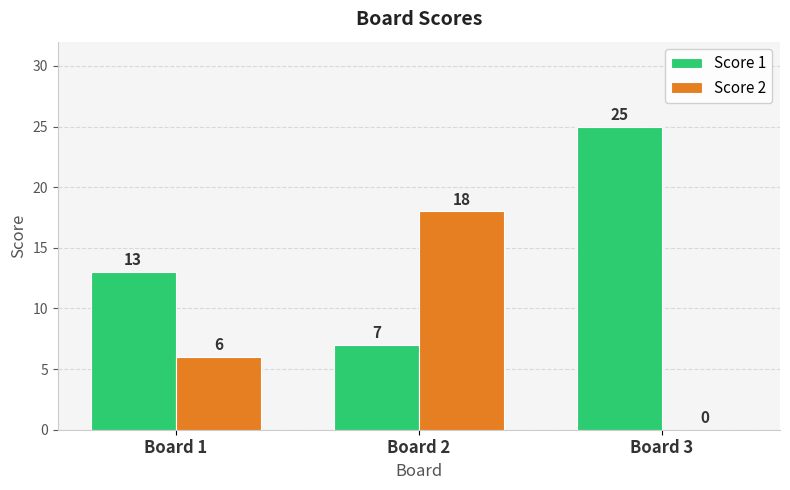

Does the chart contain stacked bars?

No